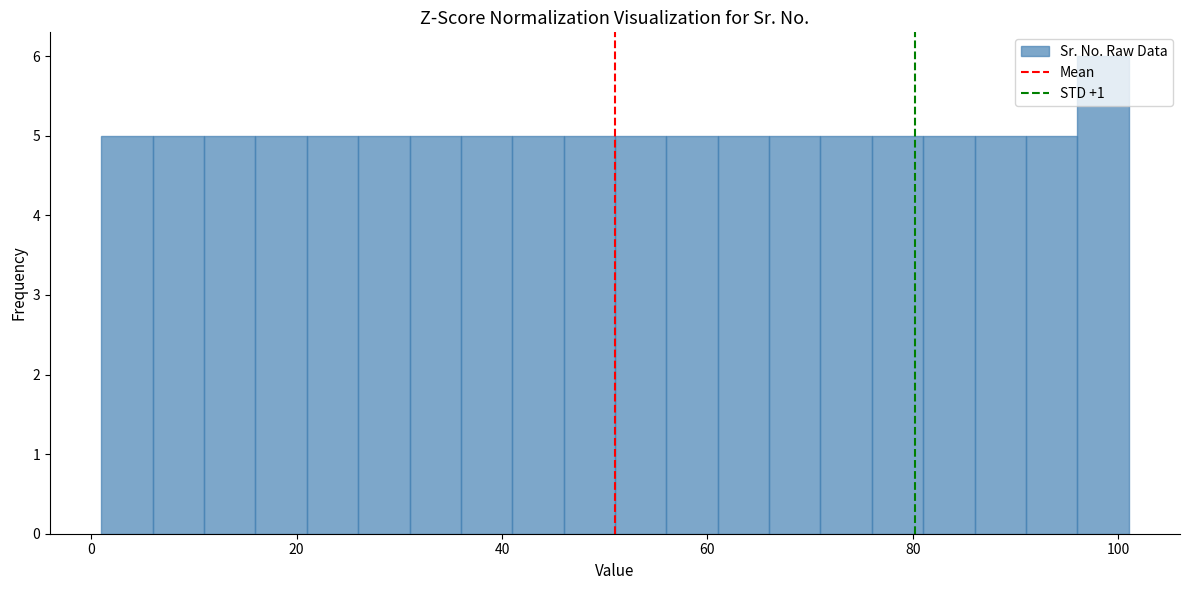

Read against the x-axis, roughly where is the centre of the tallest bar?

98